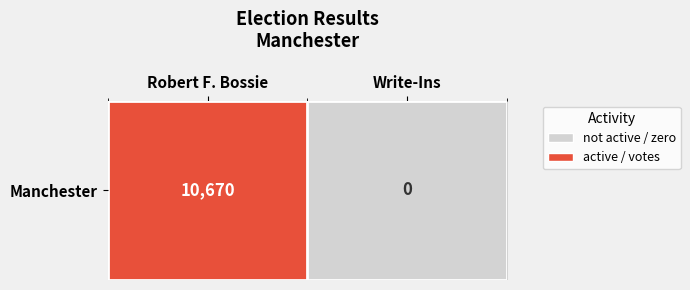

Read the value at Robert F. Bossie.

10670